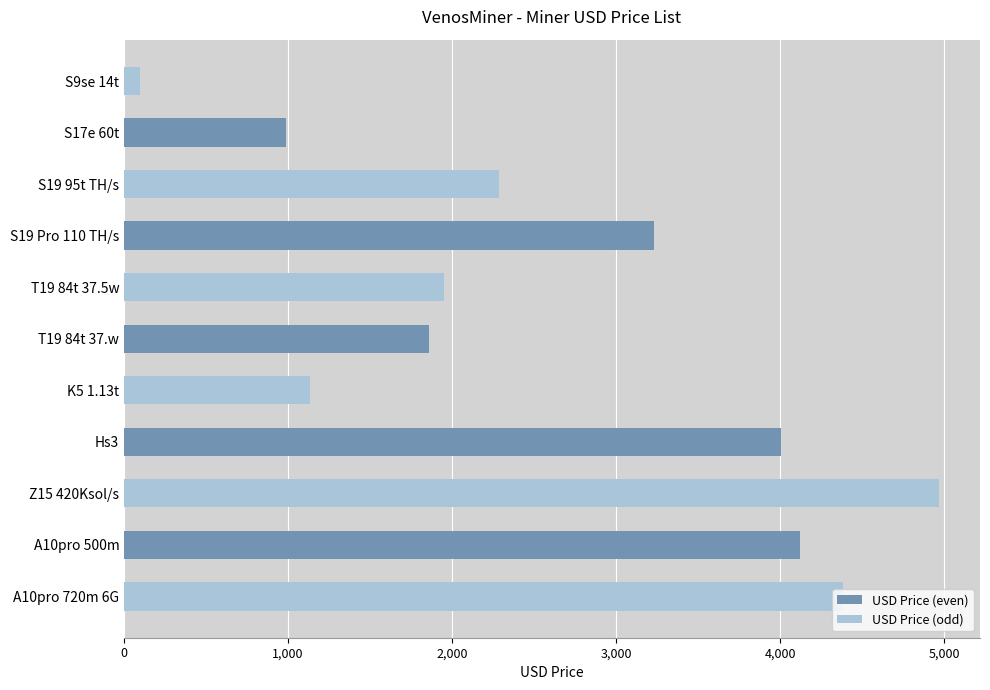

What is the sum of all values?

29026.2